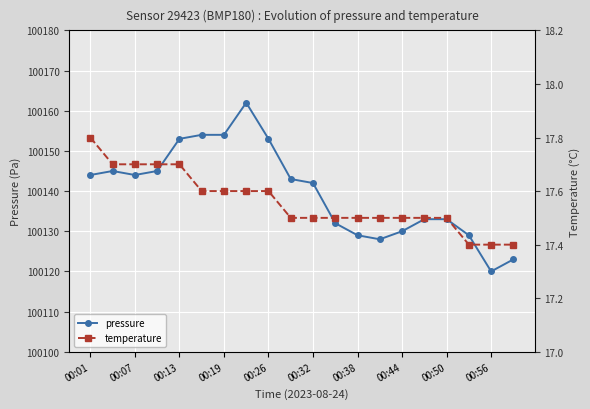

What is the minimum value for pressure?

100120